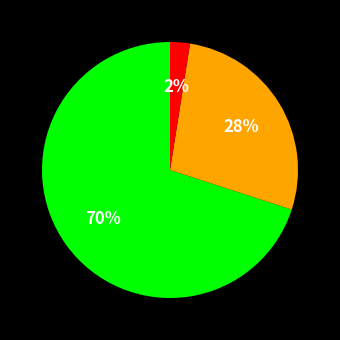

To the nearest percent, what is the average slice percentage?

33%